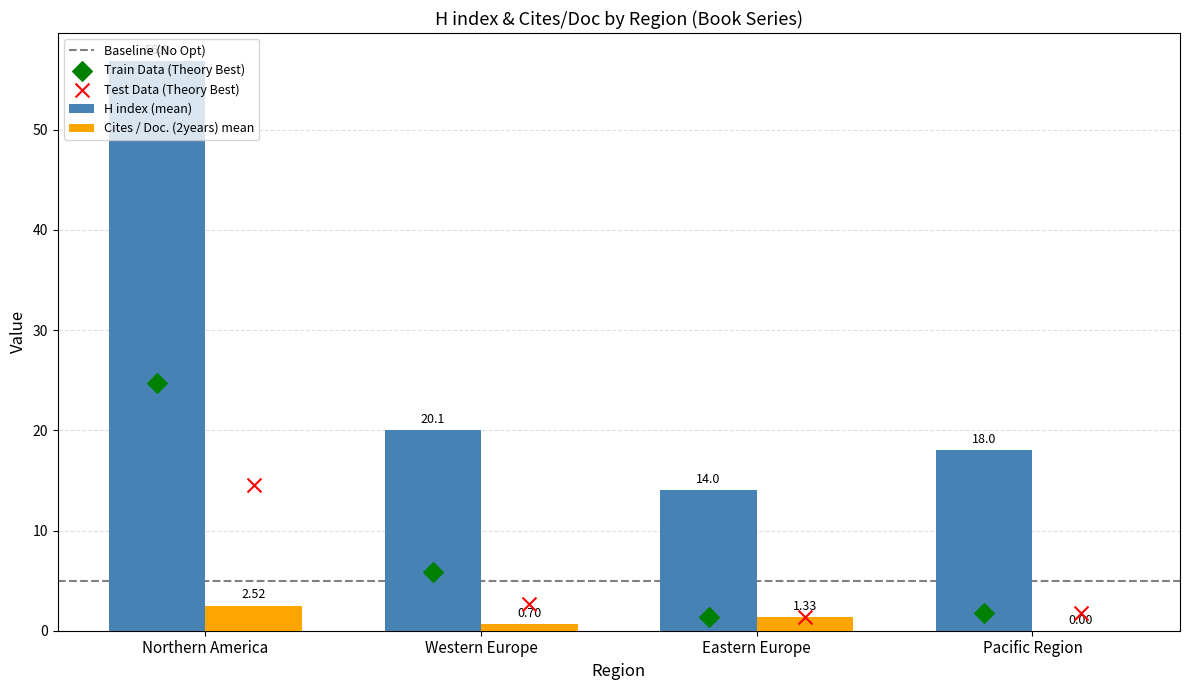

Approximately how many times larger is the value at Eastern Europe compared to Pacific Region?

0.8